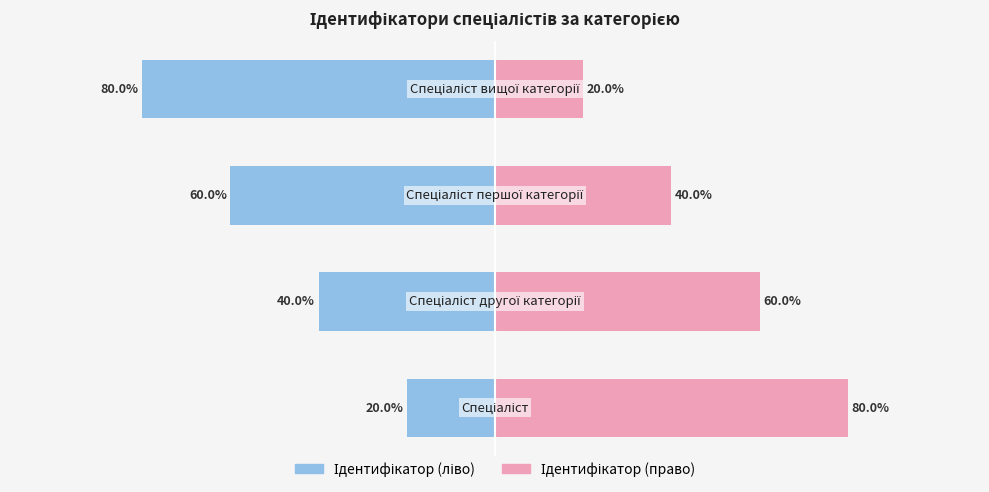

Reading left to right, list all the values displayed in this chart.

Ідентифікатор (ліво): 0=-20	1=-40	2=-60	3=-80
Ідентифікатор (право): 0=80	1=60	2=40	3=20